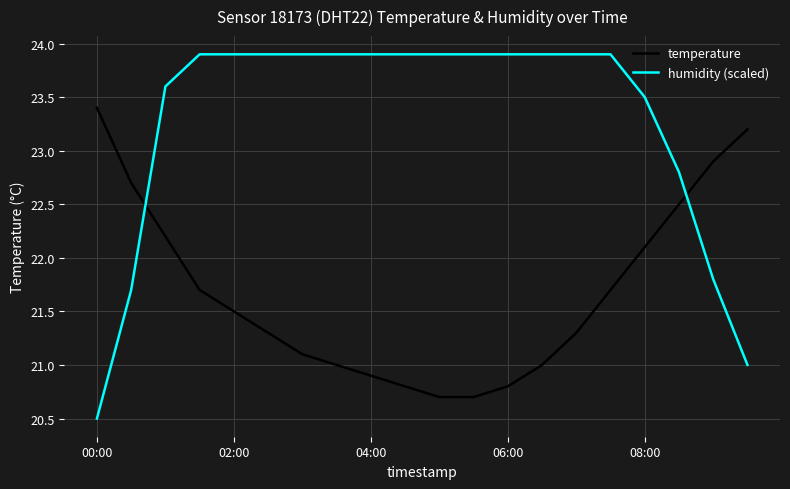

Which series has the widest spread of values?

humidity (scaled)